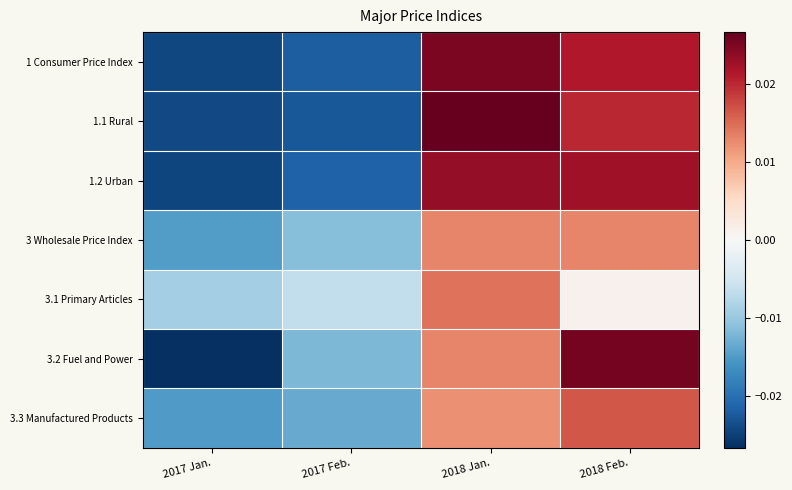

At how many categories does at least one series exceed 0?

2